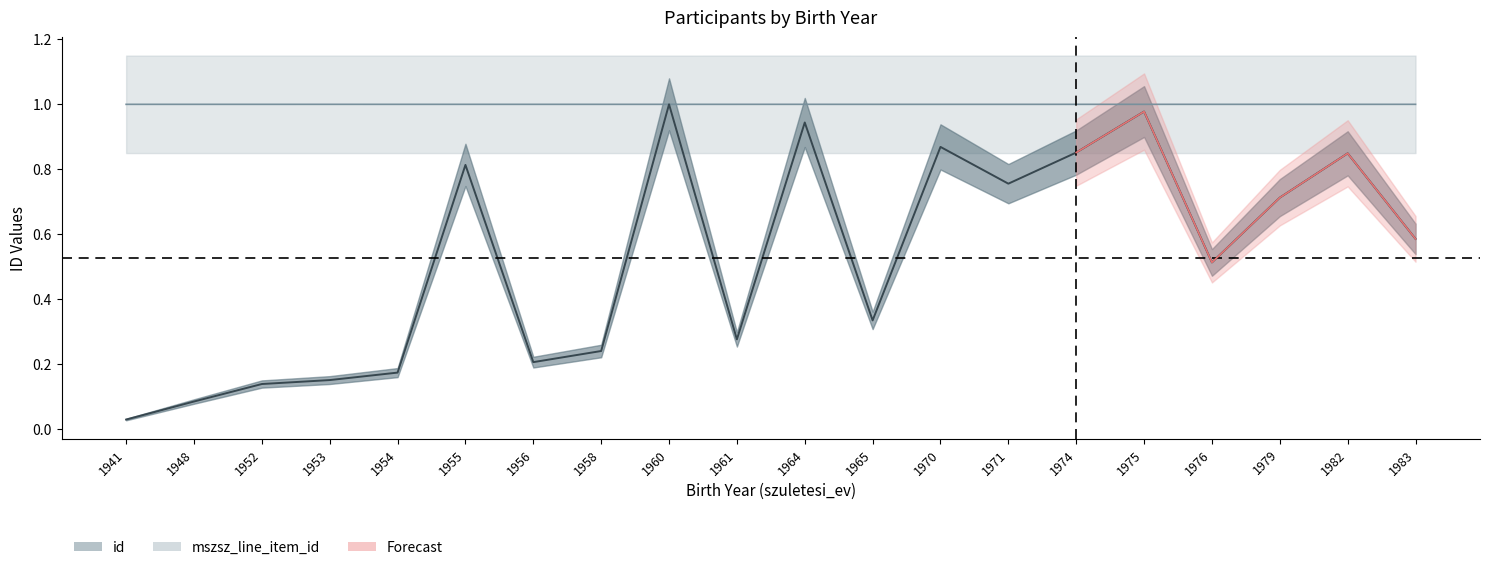

Where is id nearest to the value 0?

1941